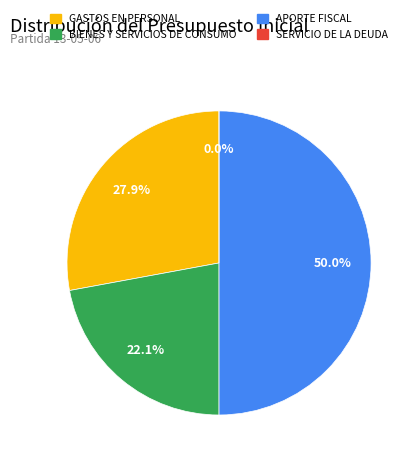

The BIENES Y SERVICIOS DE CONSUMO slice represents 31% of the pie. True or false?

False